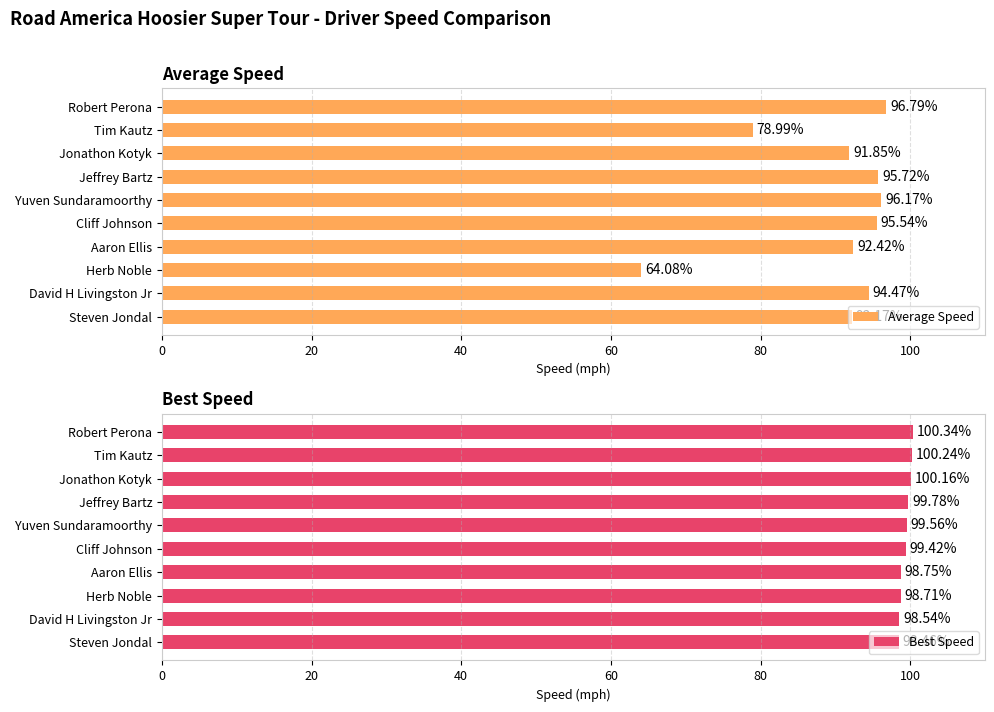

How many bars are there in each group?

2